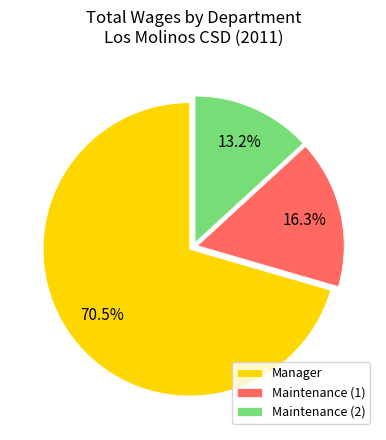

Between Maintenance (2) and Manager, which is larger?

Manager